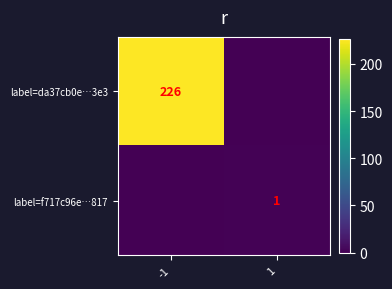

Count the number of data series in this chart.

2